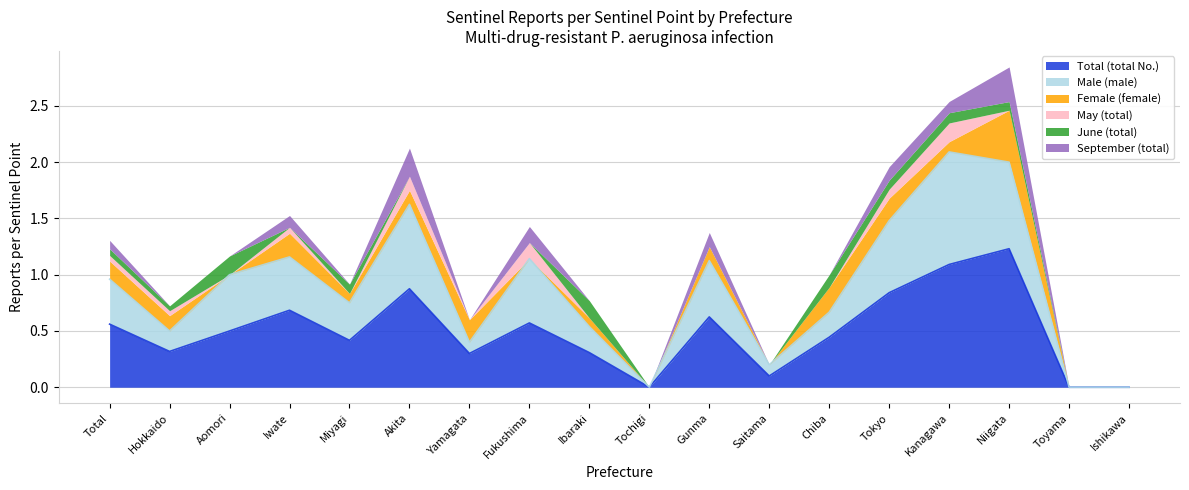

Which category has the lowest value in the Total (total No.) series?

Tochigi